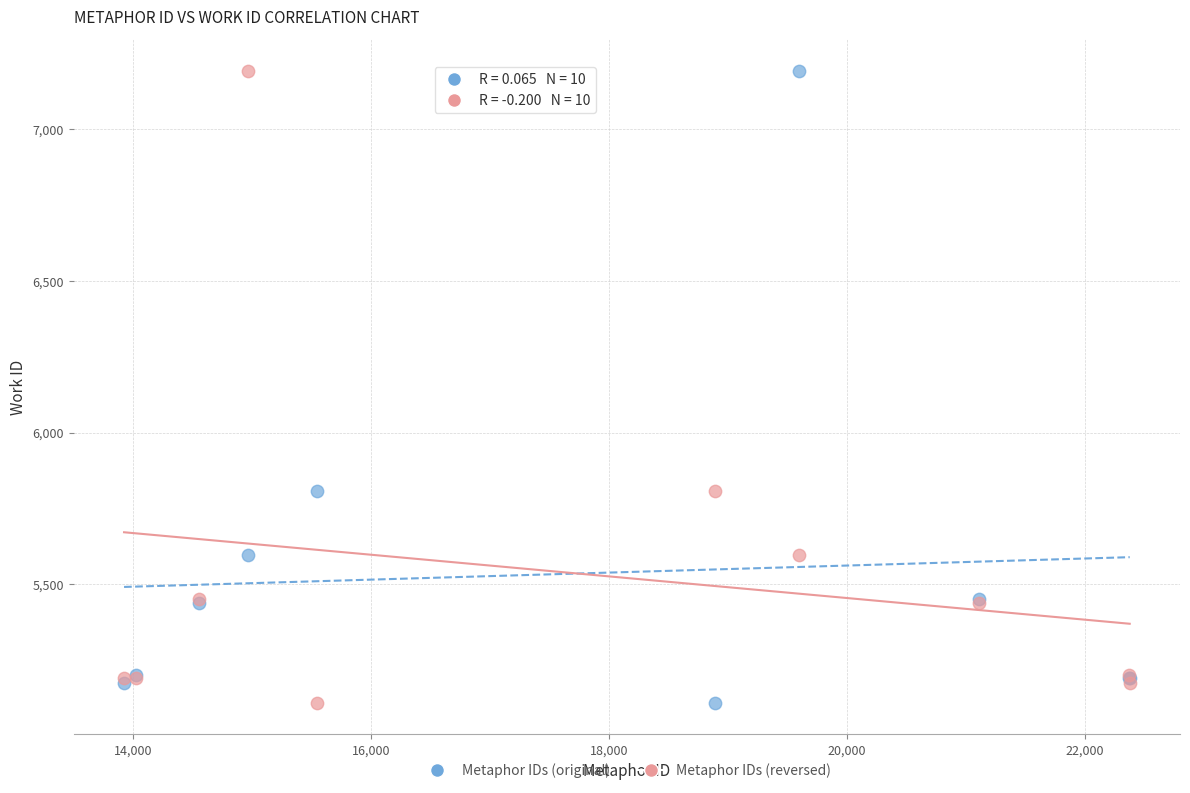

What is the X range (max minus min) for the scatter plot?

8458